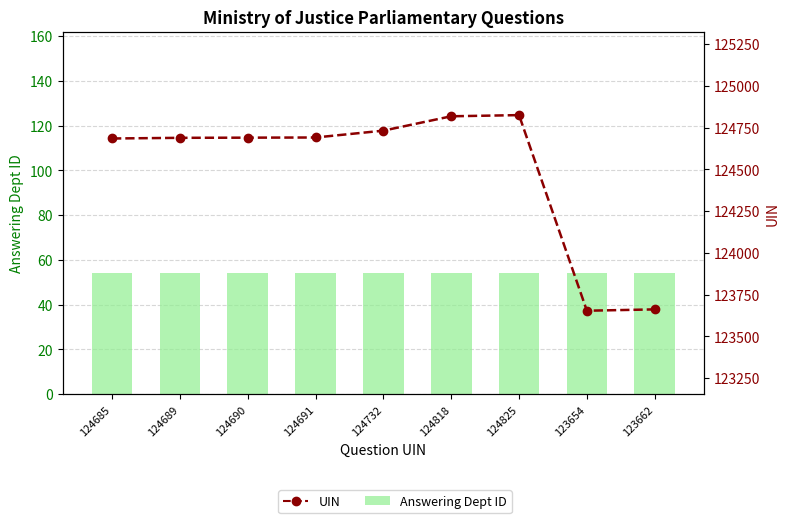

At how many categories does at least one series exceed 58071?

9